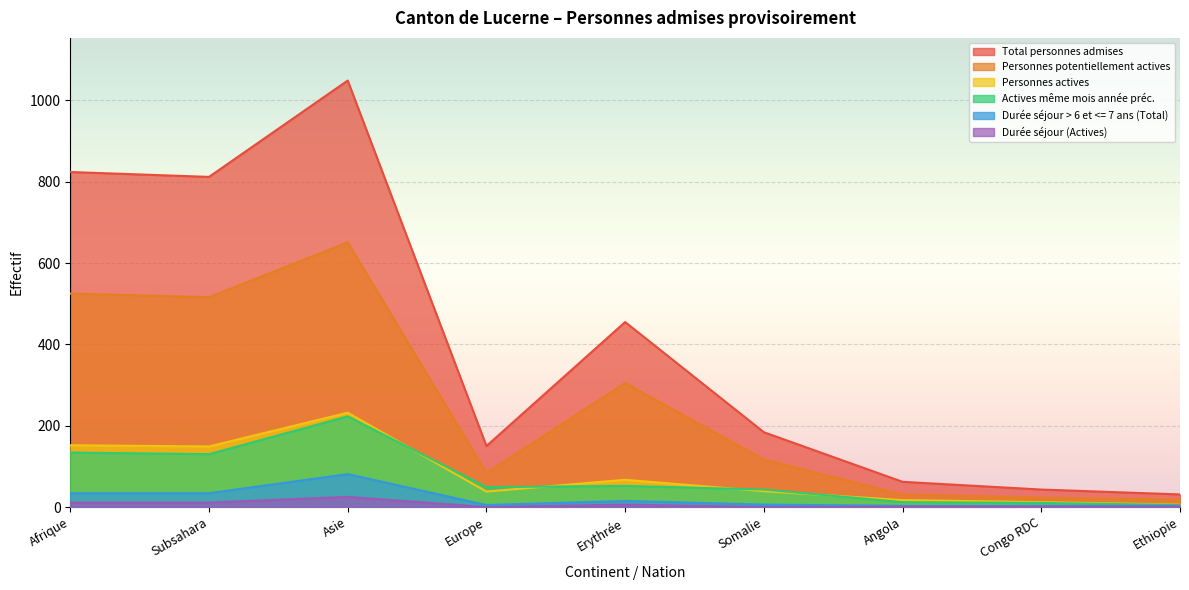

True or false: Personnes actives and Durée séjour (Actives) cross at least once.

False